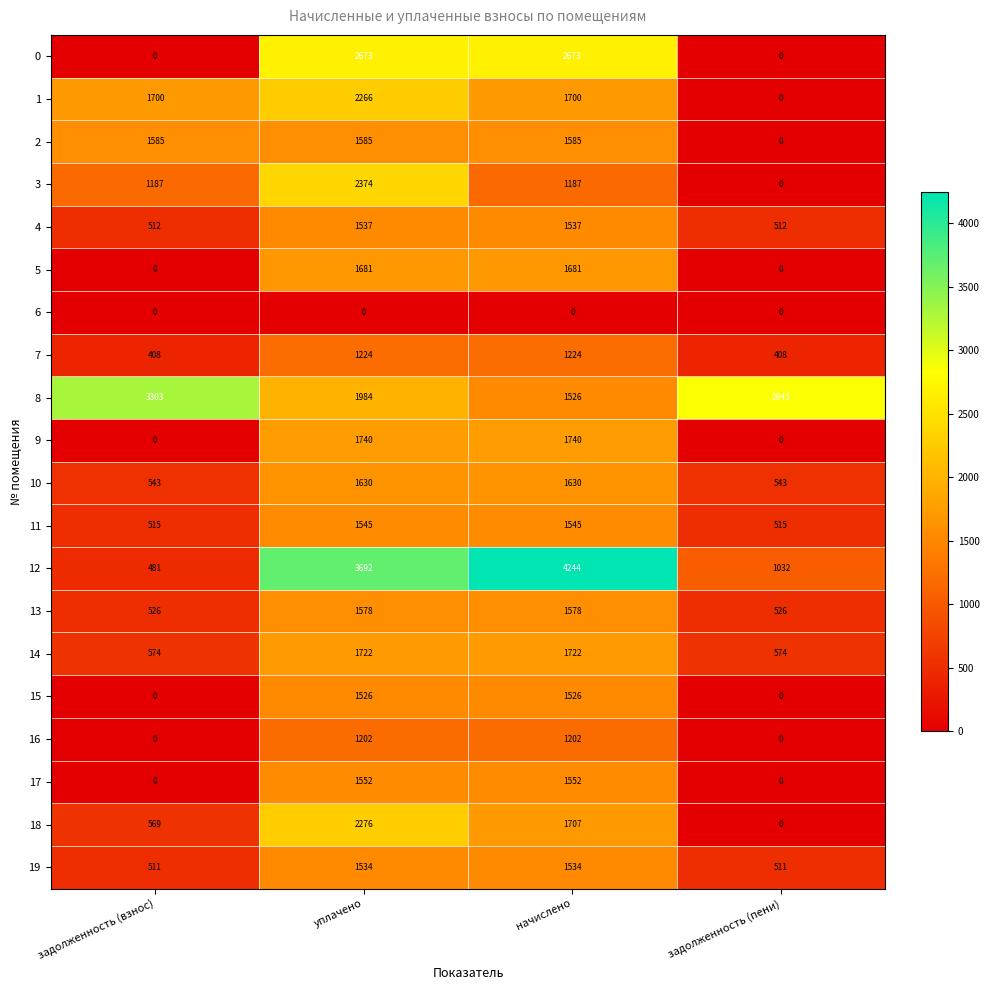

How many categories are shown in the chart?

4